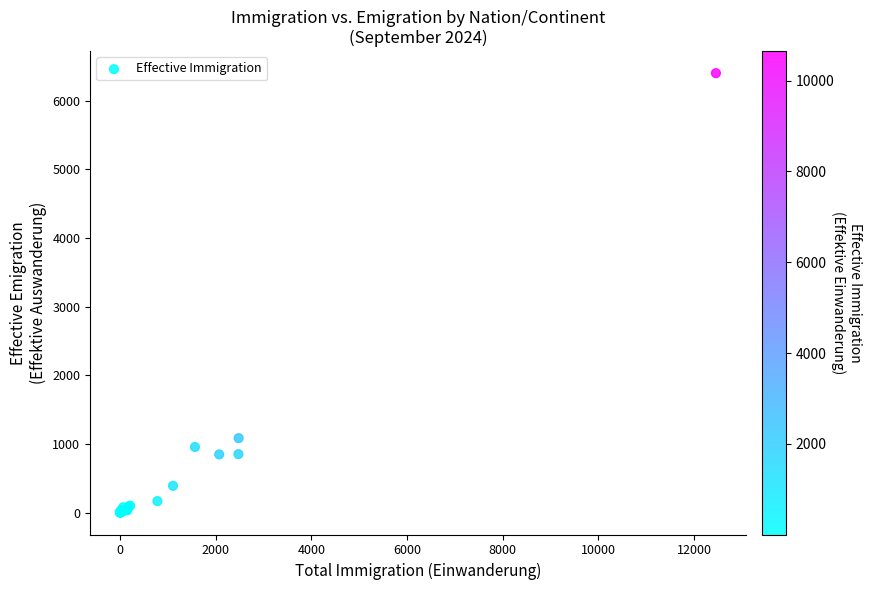

What Y value in the scatter plot is closest to 3201?

1084